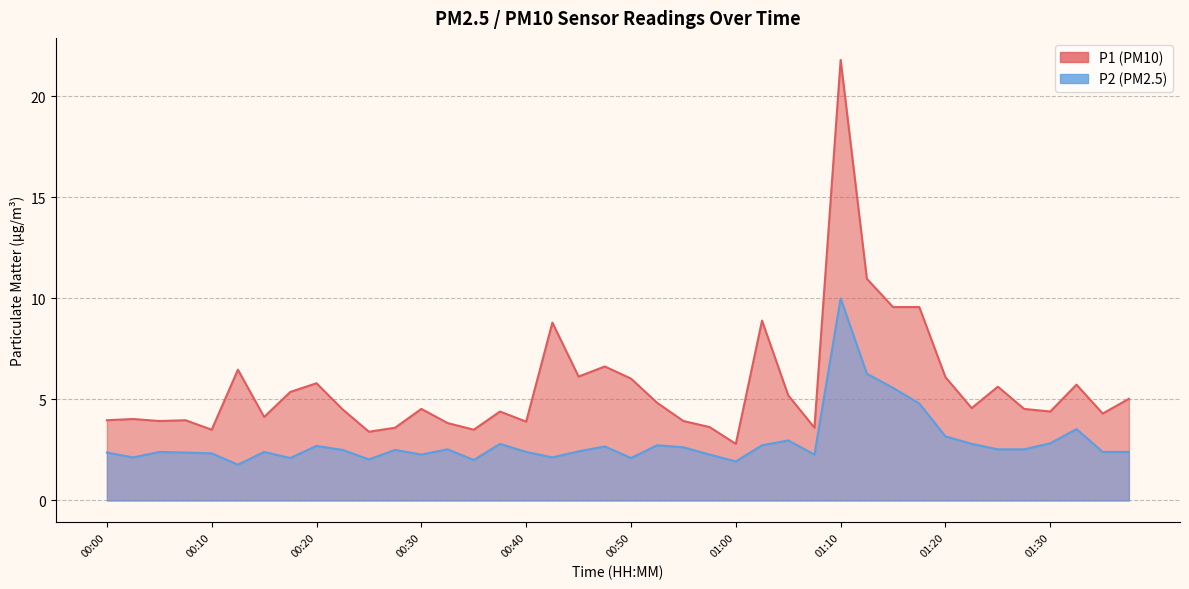

At which label is P1 closest to 12?

01:12